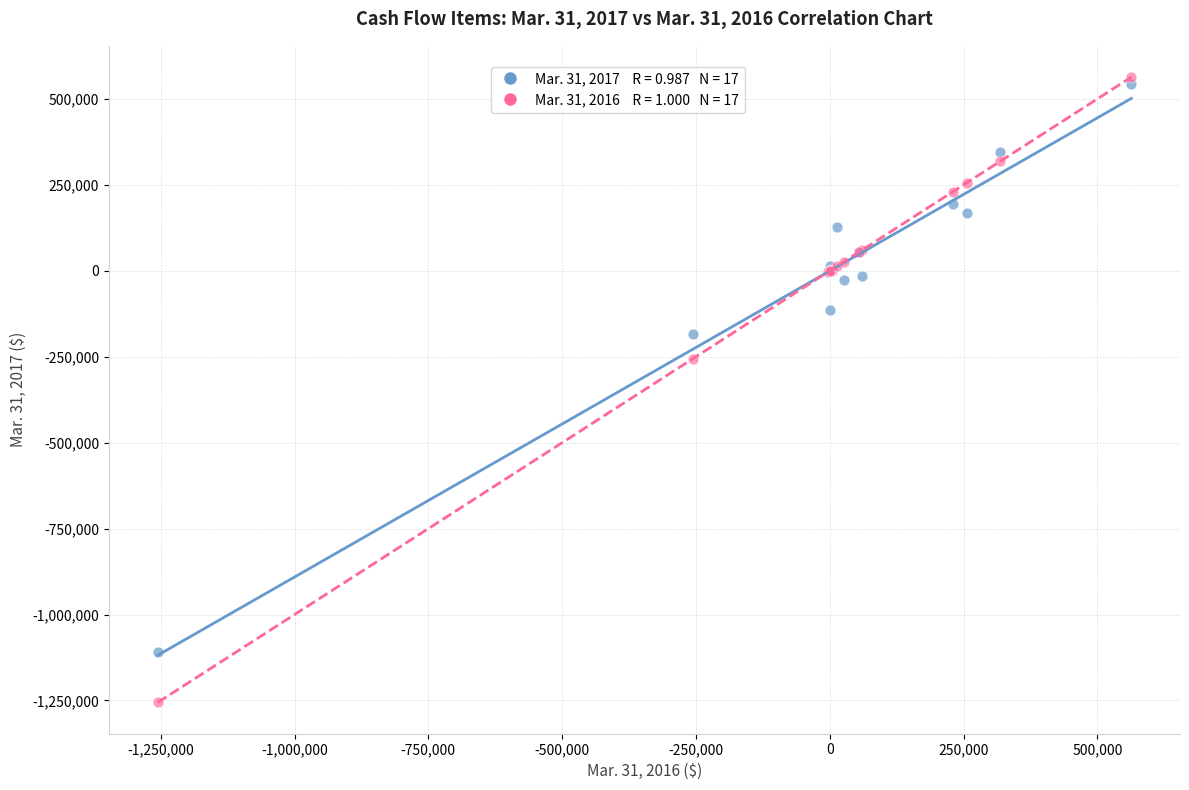

Across all series, what Y value is closest to -346123?

-255846